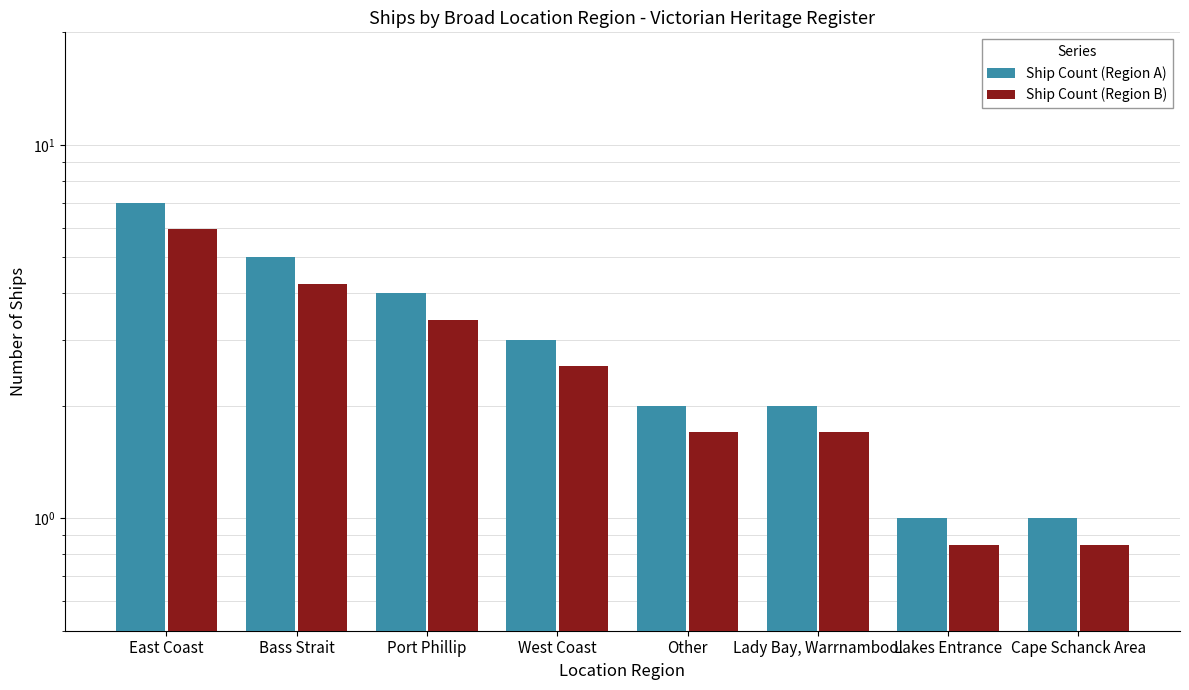

Reading left to right, what are all the values shown in this chart?

Ship Count (Region A): 7.0	5.0	4.0	3.0	2.0	2.0	1.0	1.0
Ship Count (Region B): 6.0	4.2	3.4	2.5	1.7	1.7	0.8	0.8